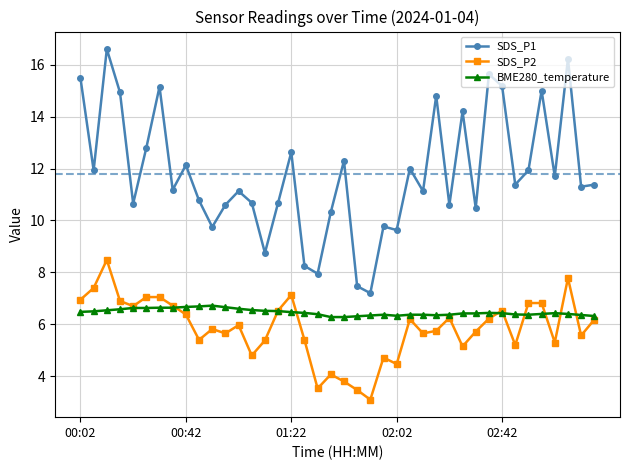

What is the highest value of the BME280_temperature series?

6.7